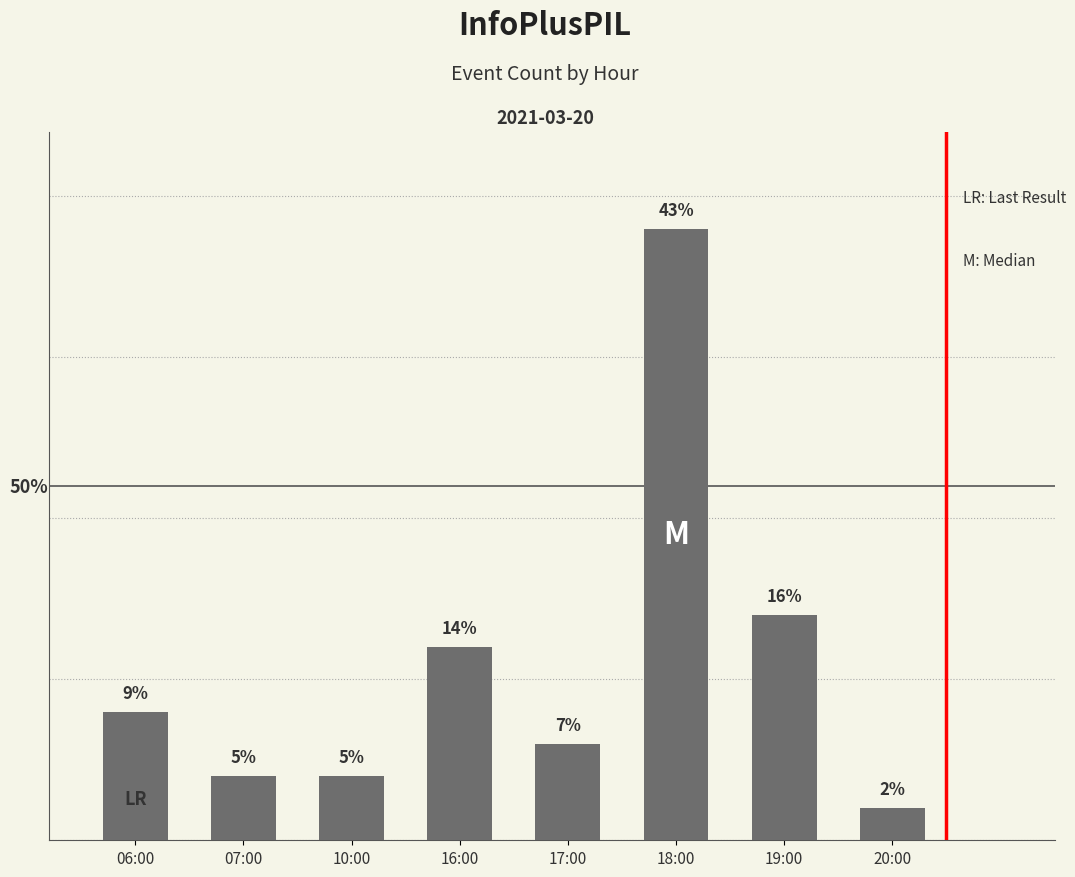

What is the change in value from 06:00 to 20:00?

-3